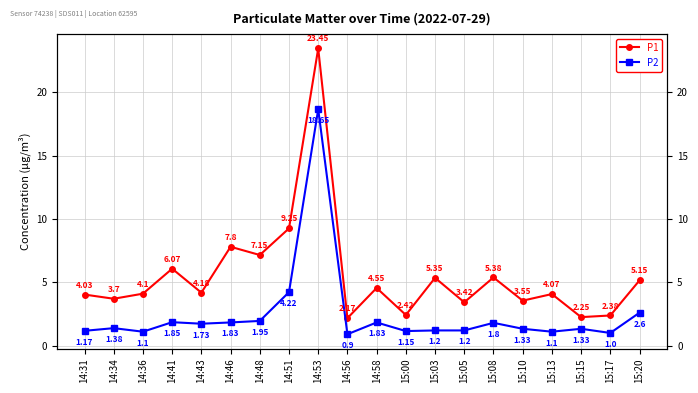

Which series has the largest total across all categories?

P1